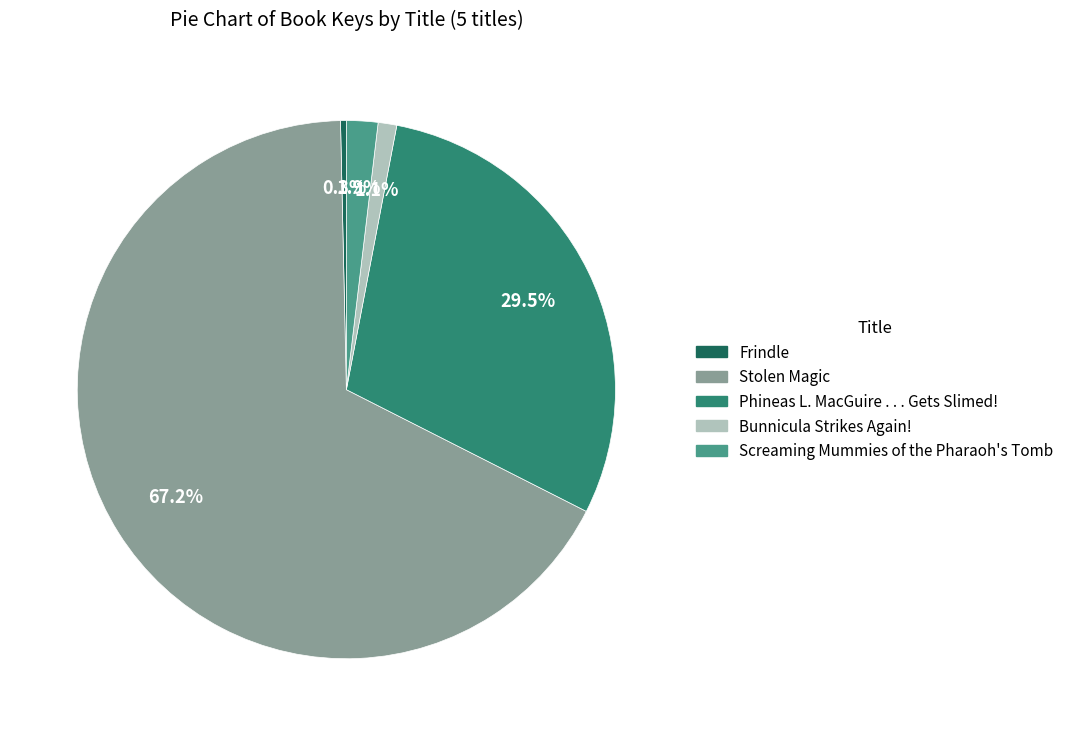

Is it true that Phineas L. MacGuire . . . Gets Slimed! is 21% of the pie?

False